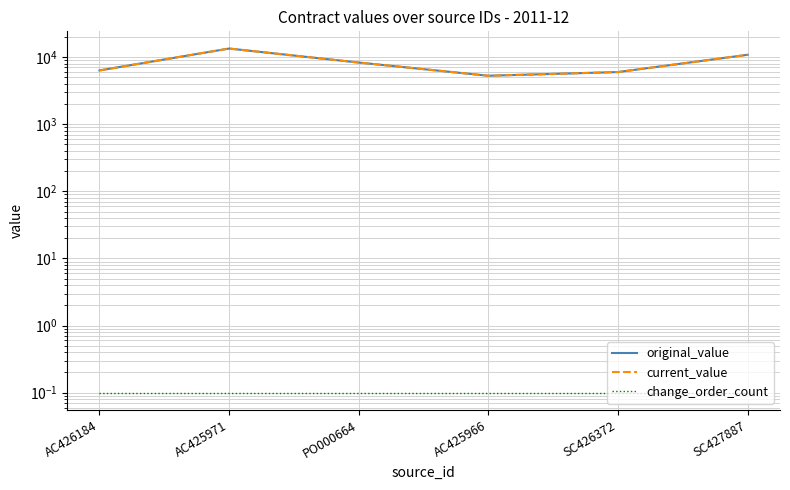

Rank the series at PO000664 from lowest to highest value.

change_order_count, original_value, current_value